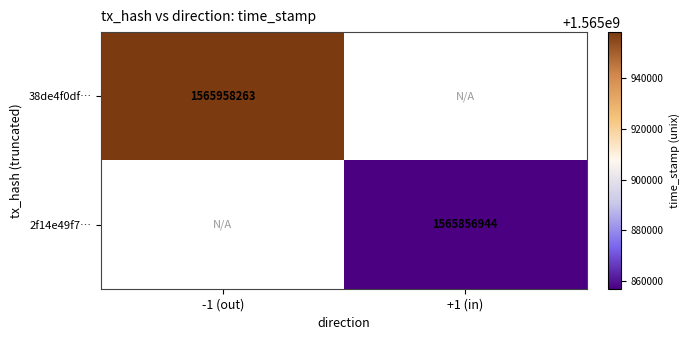

The value of 38de4f0df… at -1 (out) is 697280202. True or false?

False